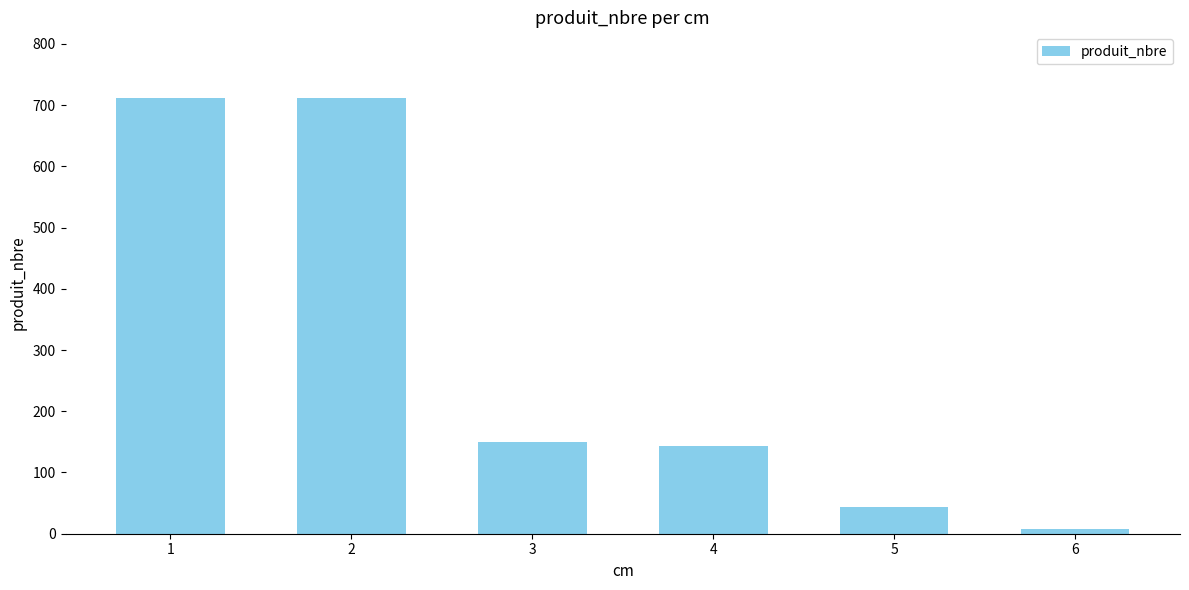

What is the sum of the values at 4 and 3?

292